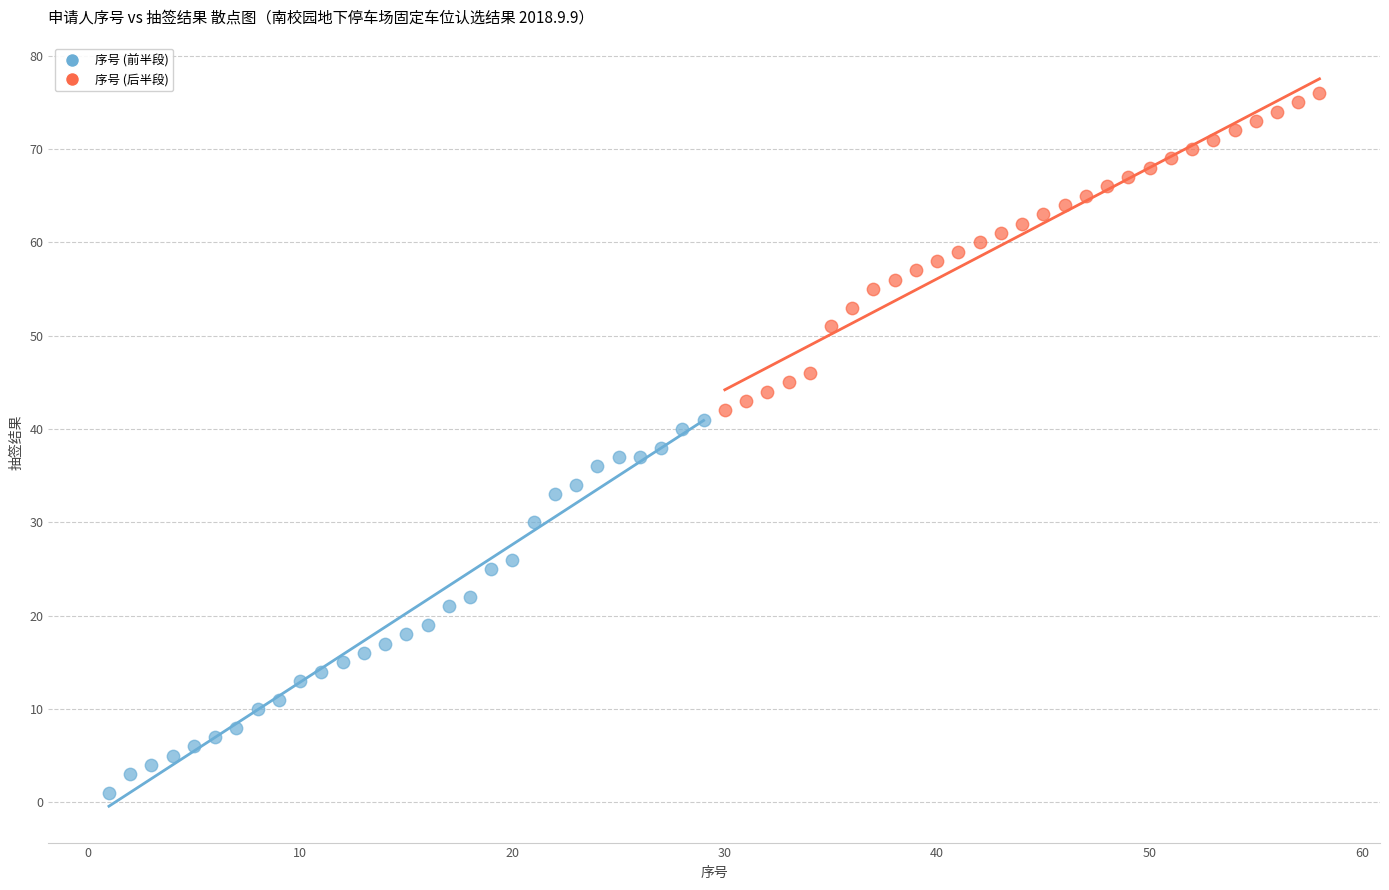

Which series has the widest spread of Y values?

序号 (前半段)